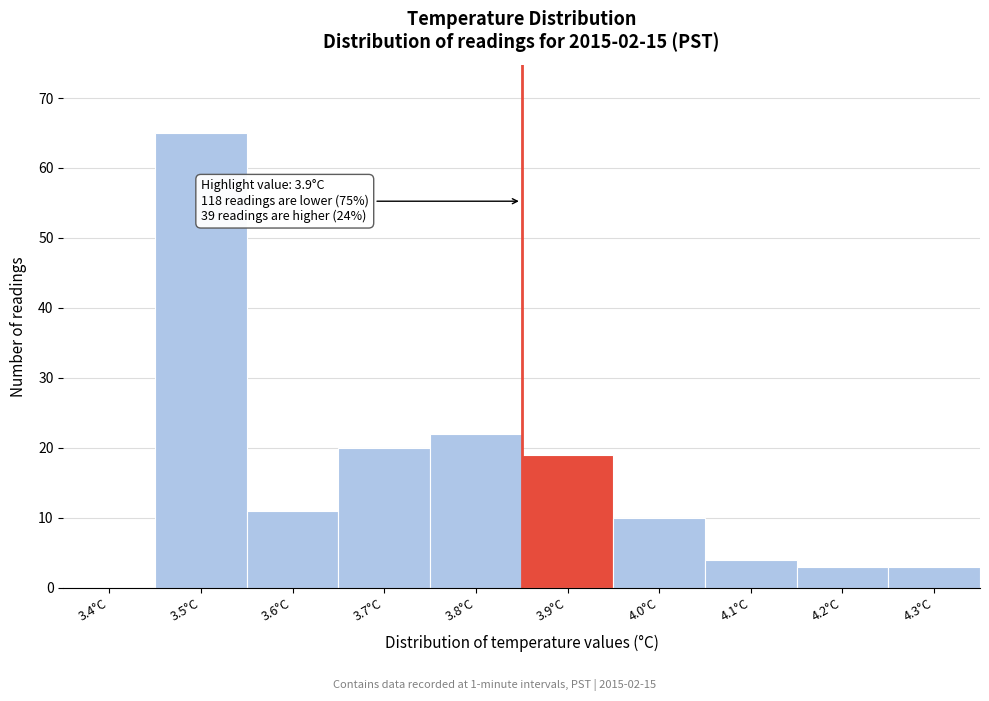

Reading left to right, transcribe all the data shown in this chart.

3.4°C=0	3.5°C=65	3.6°C=11	3.7°C=20	3.8°C=22	3.9°C=19	4.0°C=10	4.1°C=4	4.2°C=3	4.3°C=3